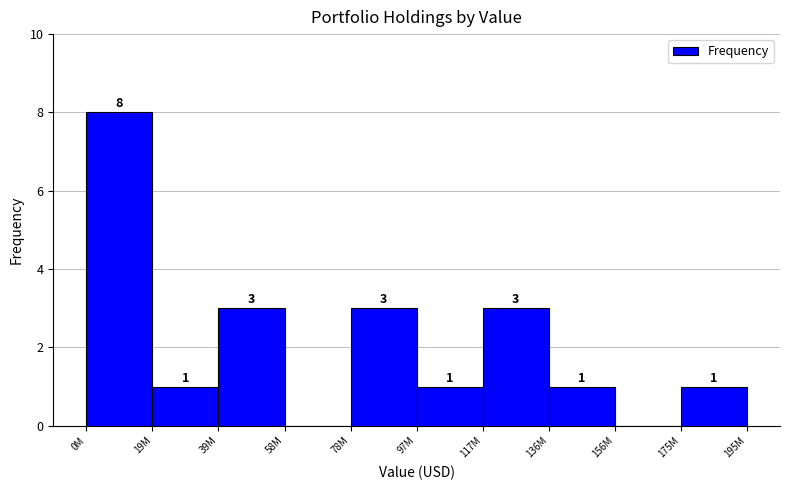

Reading left to right, what are all the values shown in this chart?

0M=8	19M=1	39M=3	58M=0	78M=3	97M=1	117M=3	136M=1	156M=0	175M=1